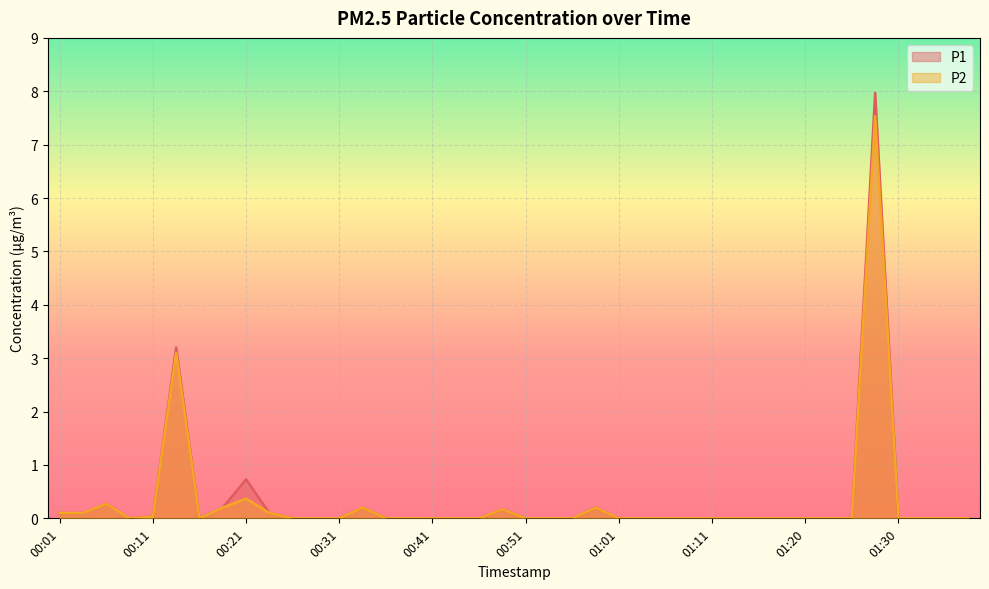

True or false: P1 and P2 intersect in this chart.

False